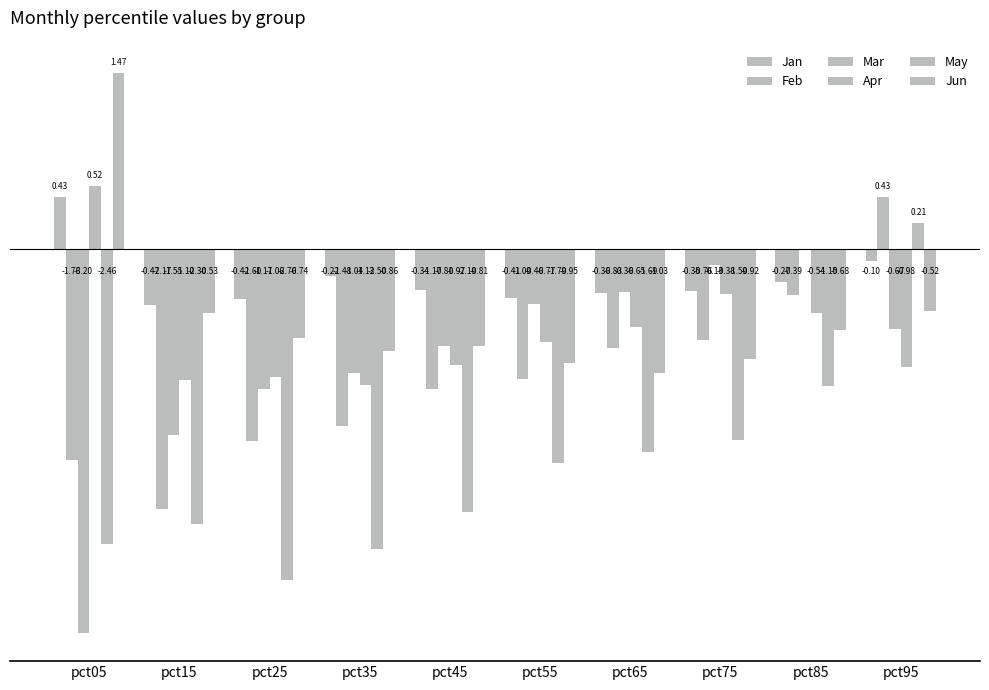

What is the value of the Jan bar at the 5th from the left?

-0.3